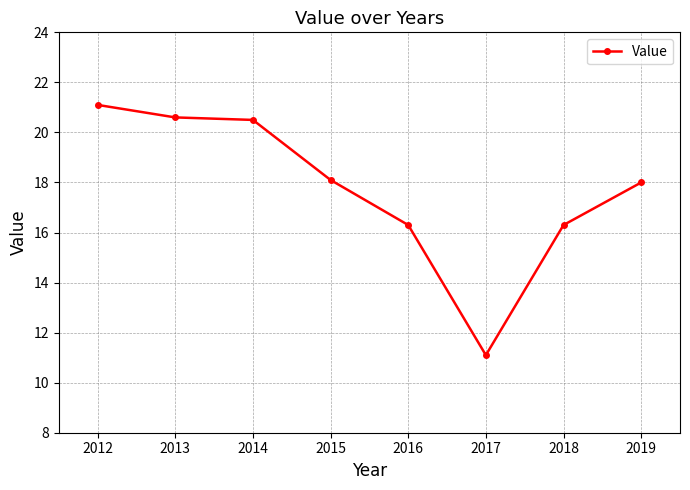

What is the change in value from 2012 to 2016?

-4.8